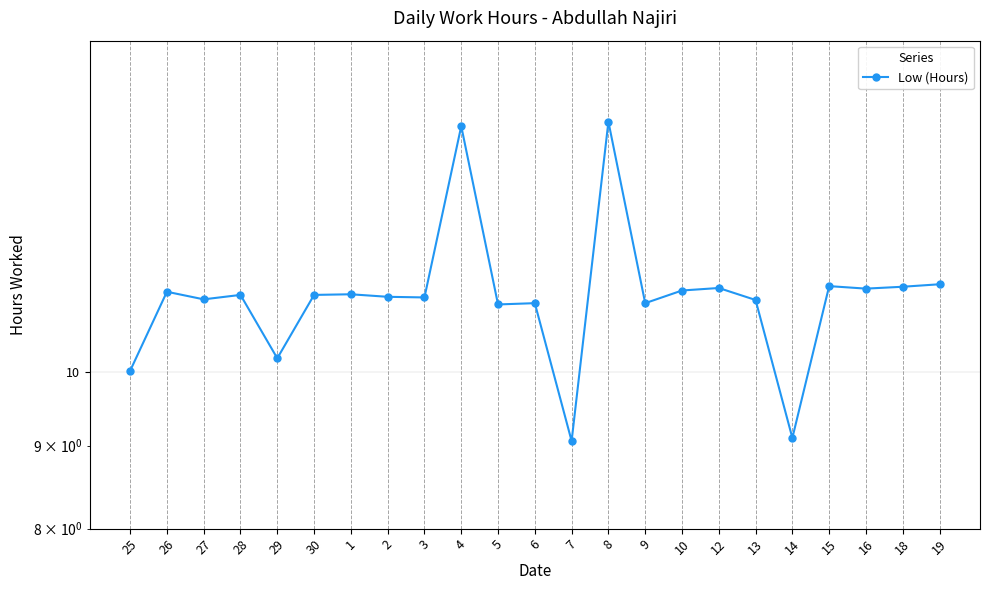

List the labels in order of value, smallest first.

7, 14, 25, 29, 5, 6, 9, 13, 27, 3, 2, 28, 30, 1, 26, 10, 16, 12, 18, 15, 19, 4, 8